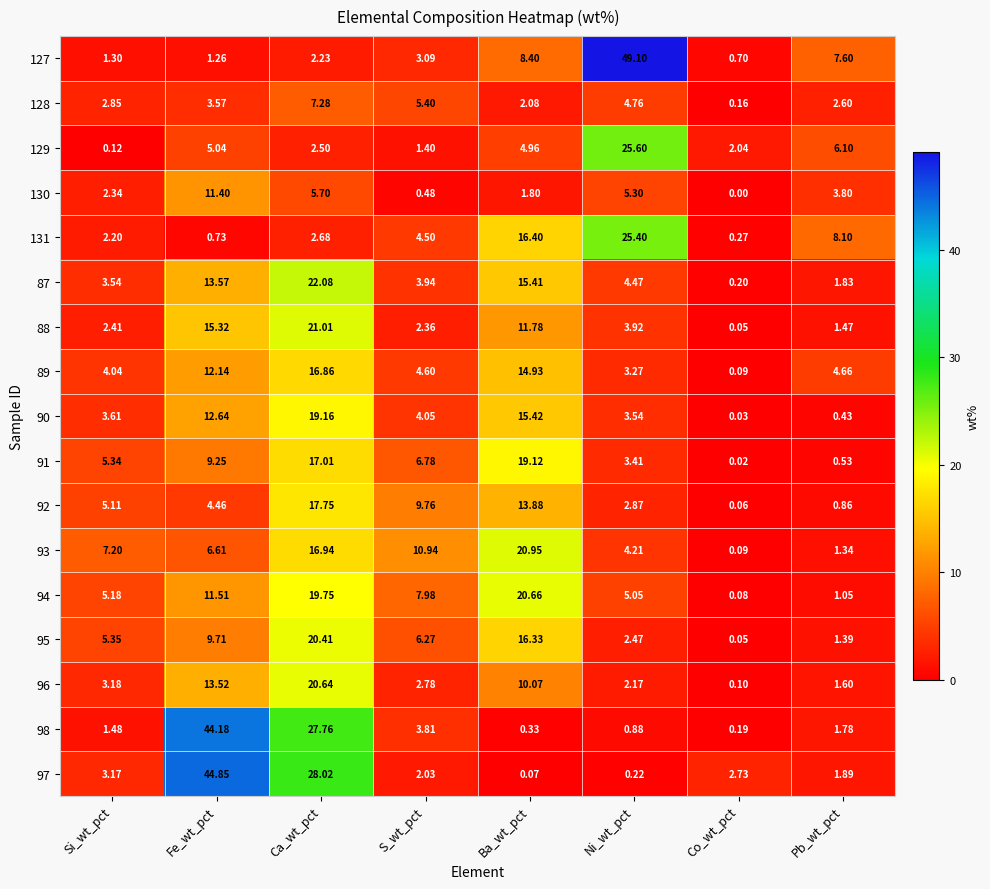

List the series in order of their peak value, lowest first.

128, 130, 89, 92, 91, 90, 95, 96, 94, 93, 88, 87, 131, 129, 98, 97, 127